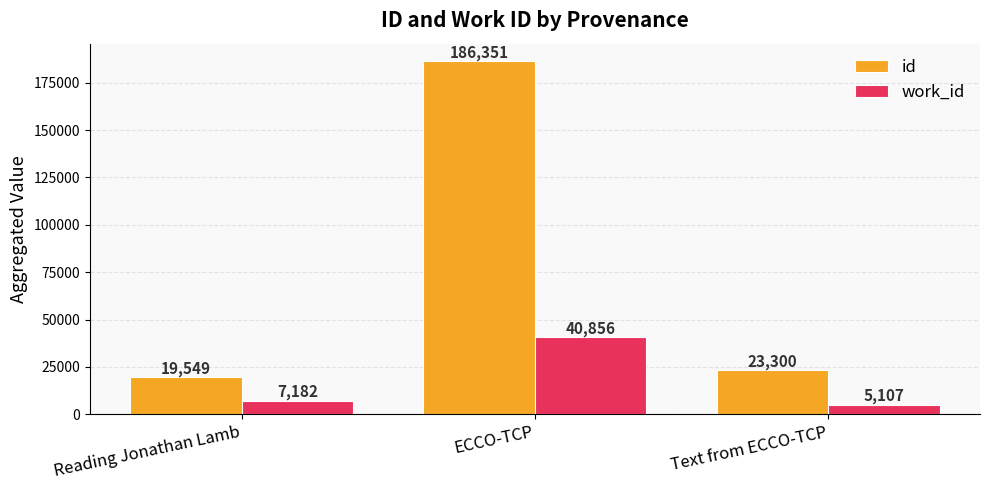

What is the smallest value displayed?

5107